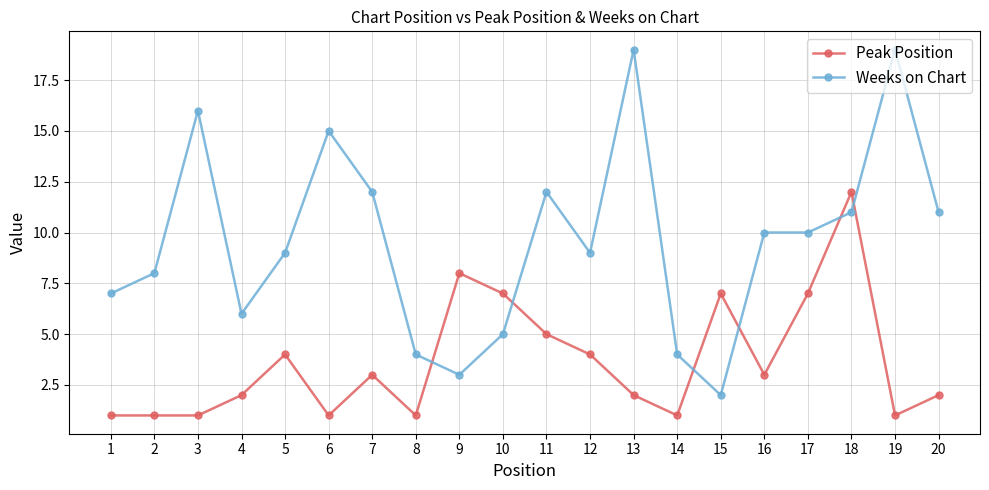

Which series has the largest total across all categories?

Weeks on Chart